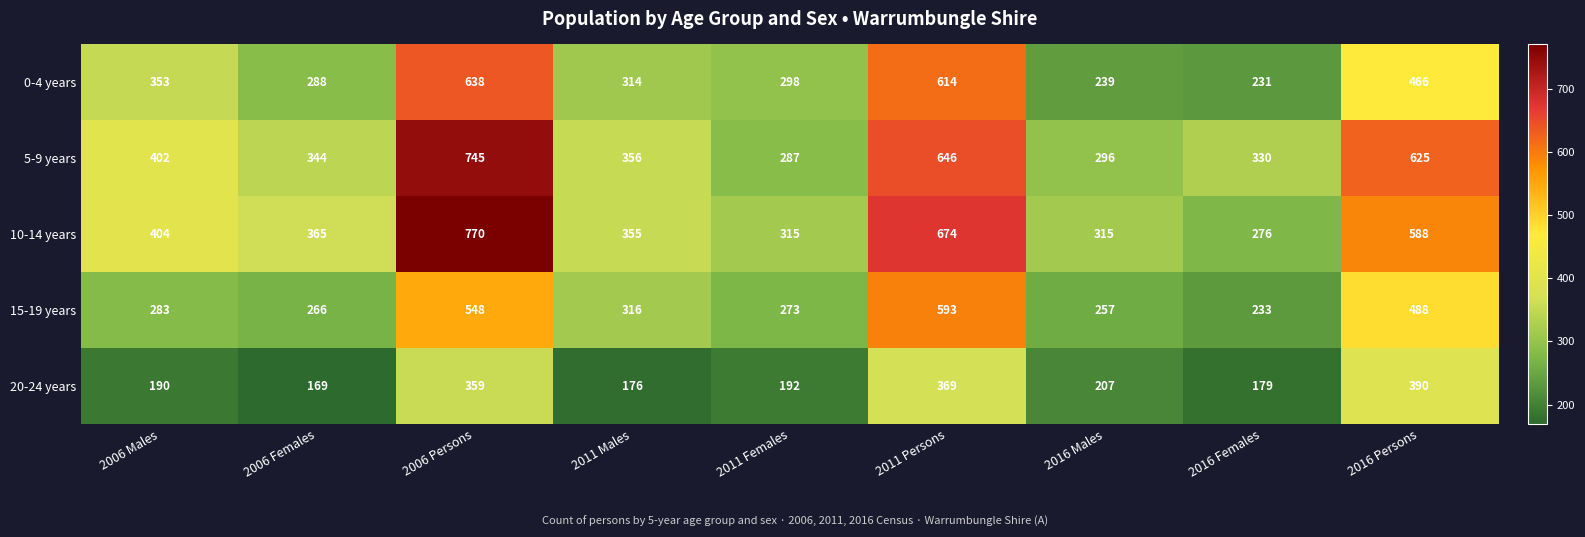

Count the number of data series in this chart.

5